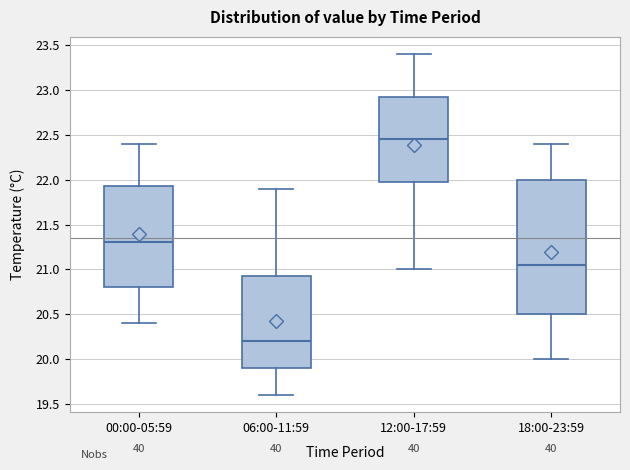

Reading left to right, read every box against the y-axis: the position of its median line, the range the box covers, and the ends of its whiskers. The values are not printed on the chart, so give them approximately, as read against the axis.

00:00-05:59: median 21.30, box 20.80 to 21.95, whiskers 20.40 to 22.40
06:00-11:59: median 20.20, box 19.90 to 20.95, whiskers 19.60 to 21.90
12:00-17:59: median 22.45, box 22.00 to 22.95, whiskers 21.00 to 23.40
18:00-23:59: median 21.05, box 20.50 to 22.00, whiskers 20.00 to 22.40